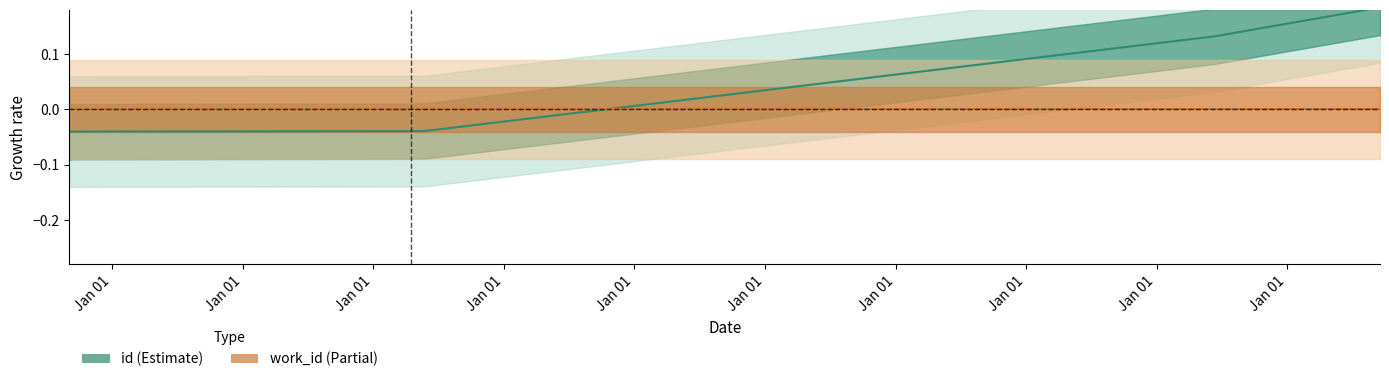

At which category does the chart reach its minimum across all series?

2003-09-04